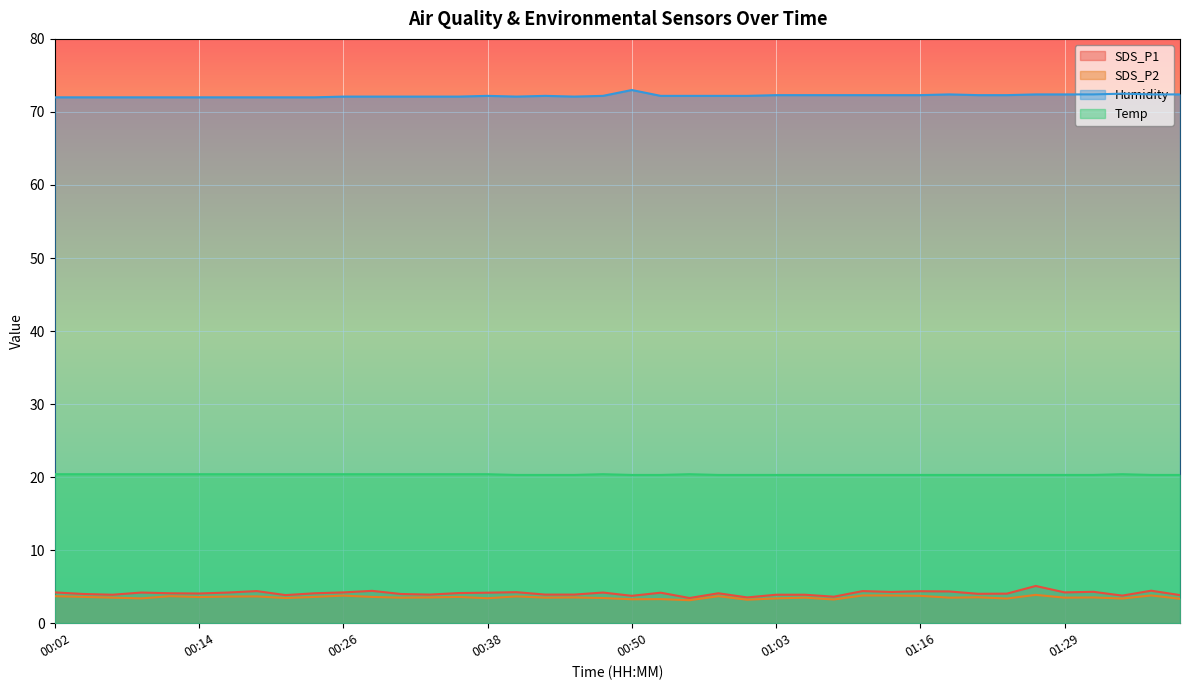

True or false: SDS_P1 and Humidity intersect in this chart.

False